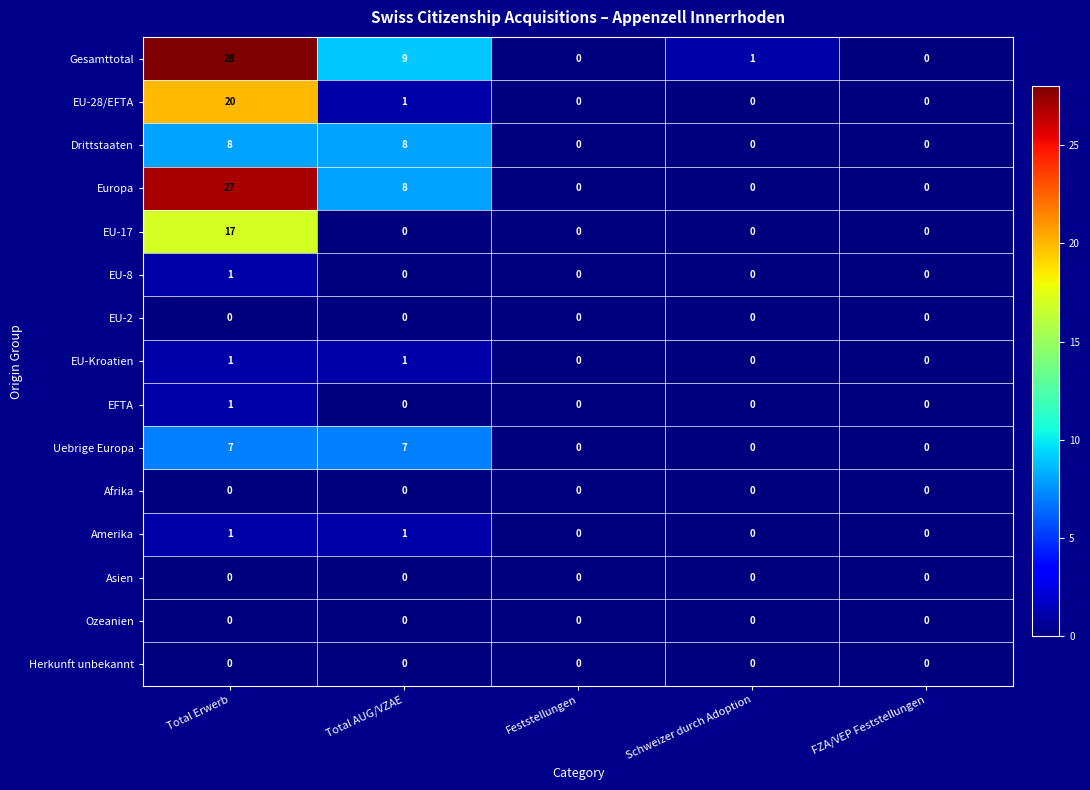

What is the total value across all series at Total AUG/VZAE?

35